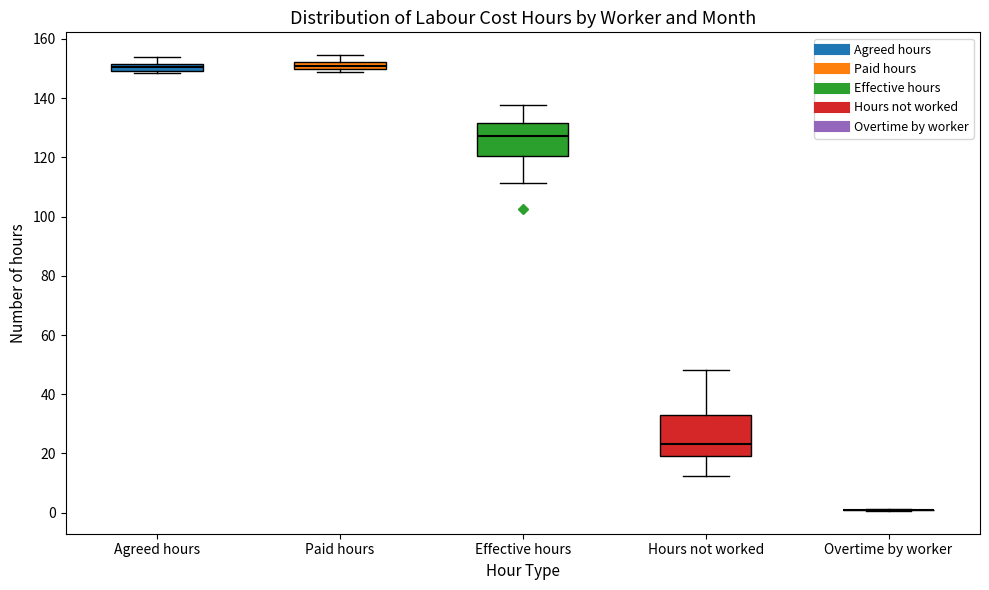

Comparing the boxes themselves (not the whiskers), which one is the tallest?

Hours not worked